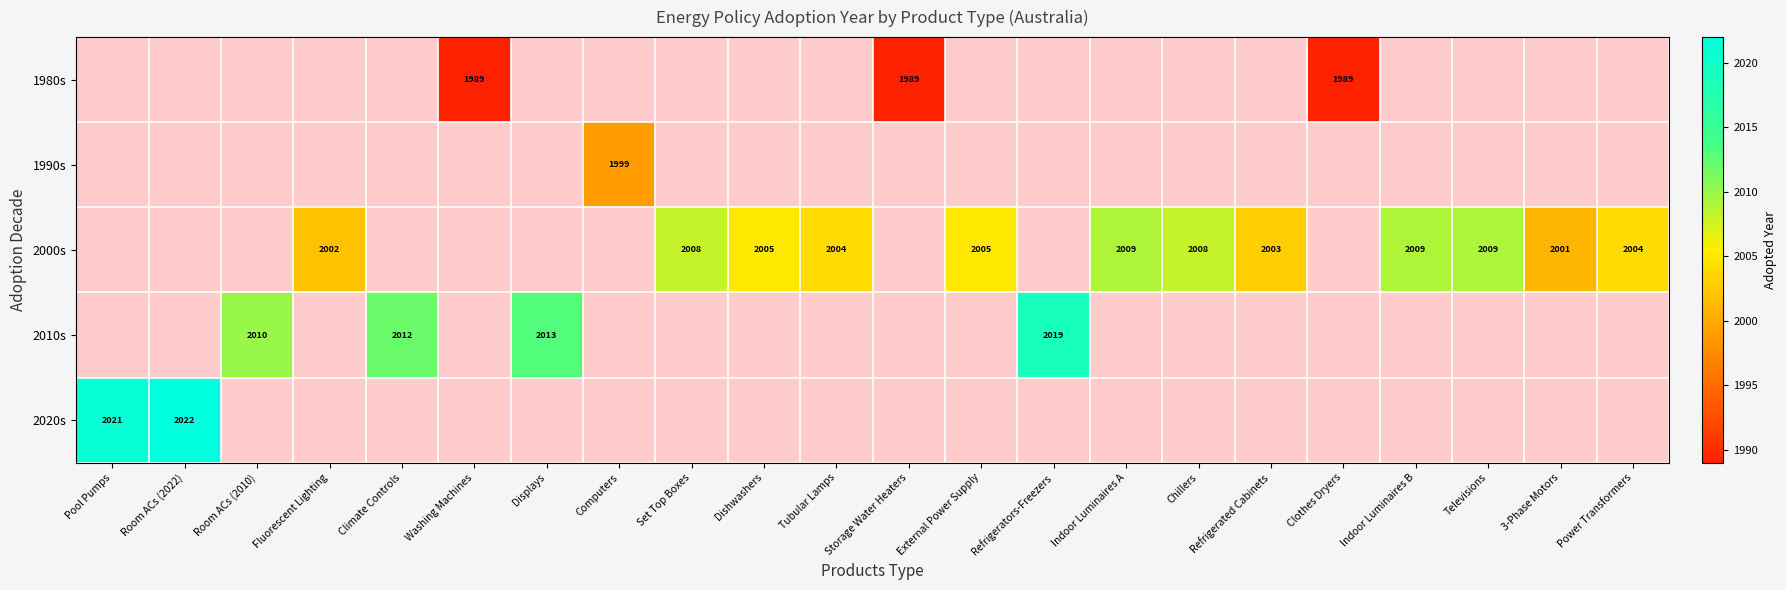

What is the maximum value shown in the chart?

2022.0